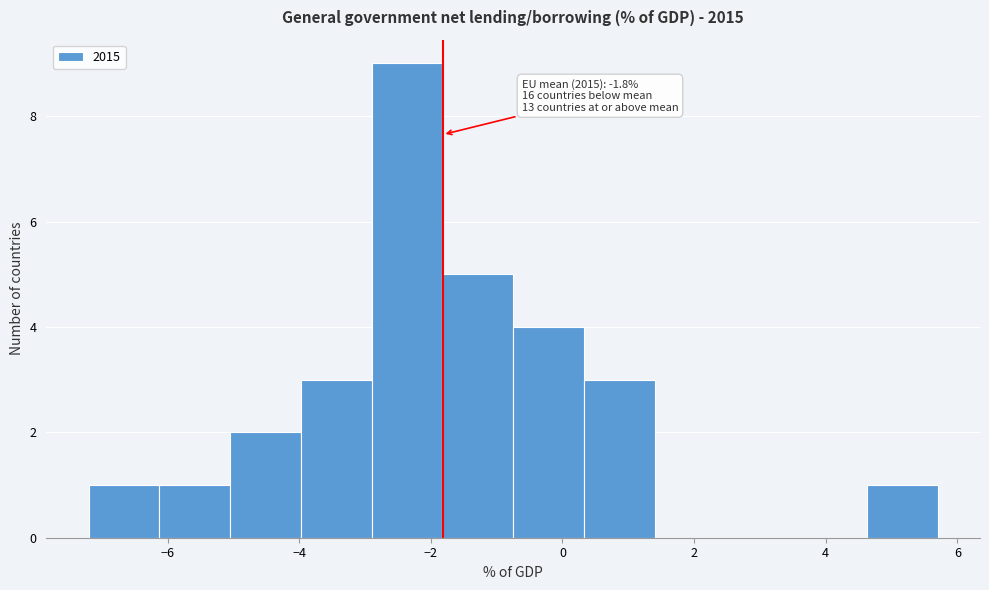

Which range on the x-axis has the tallest bar?

-2.8 to -1.8